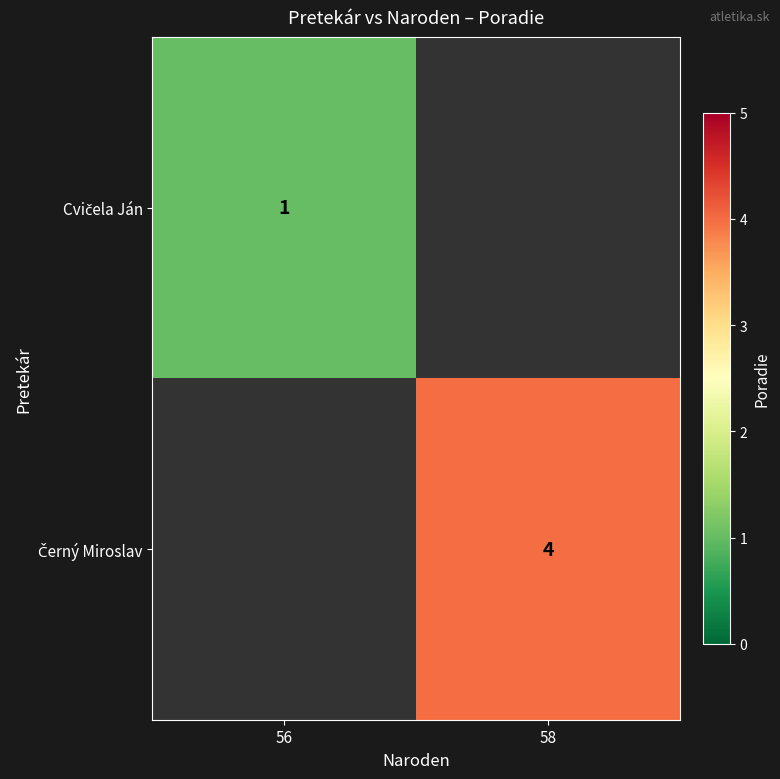

At which label is Cvičela Ján closest to 1?

56